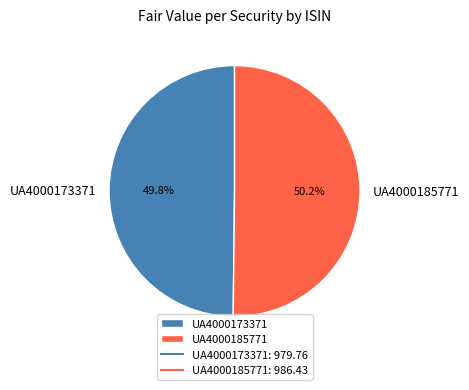

To the nearest percent, what portion does UA4000173371 represent?

50%